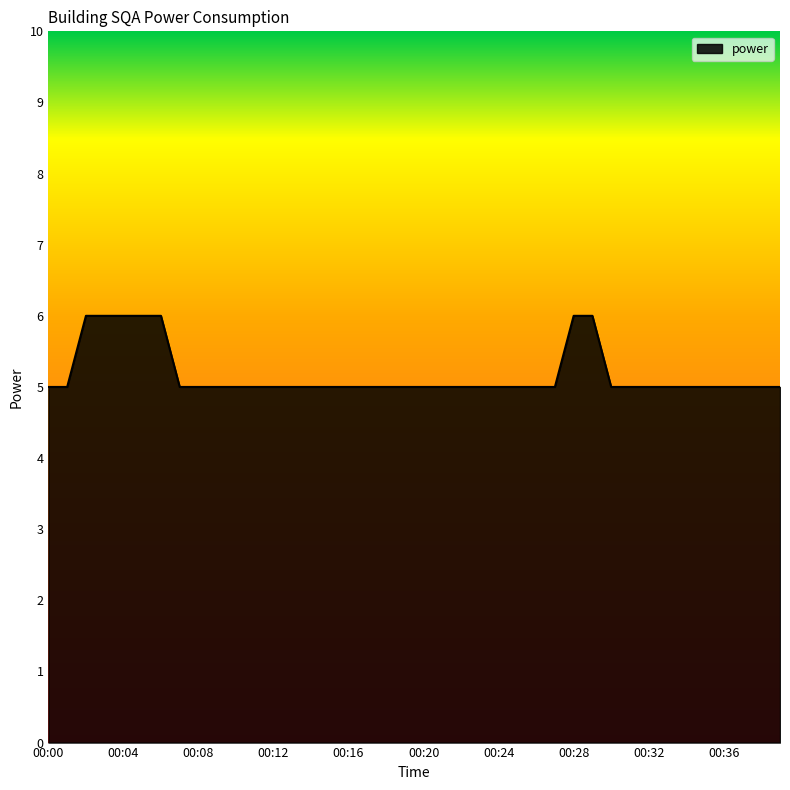

What is the minimum value shown in the chart?

5